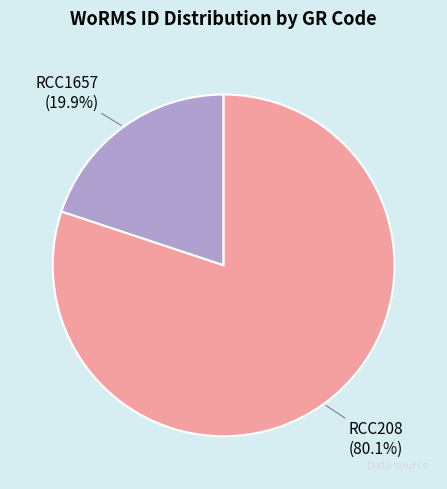

How many slices are in this pie chart?

2